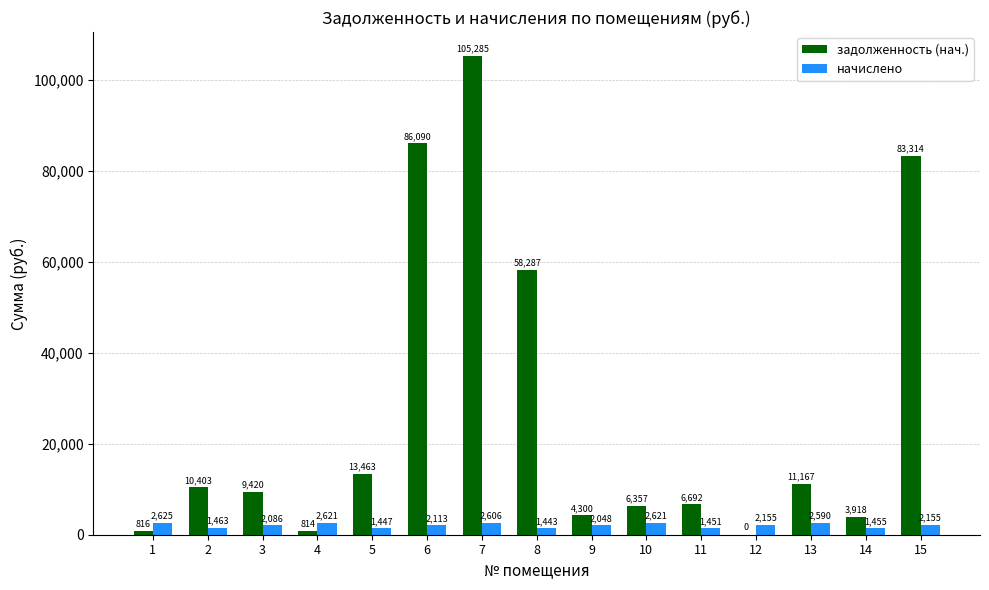

Read the задолженность (нач.) value at 8.

58287.4